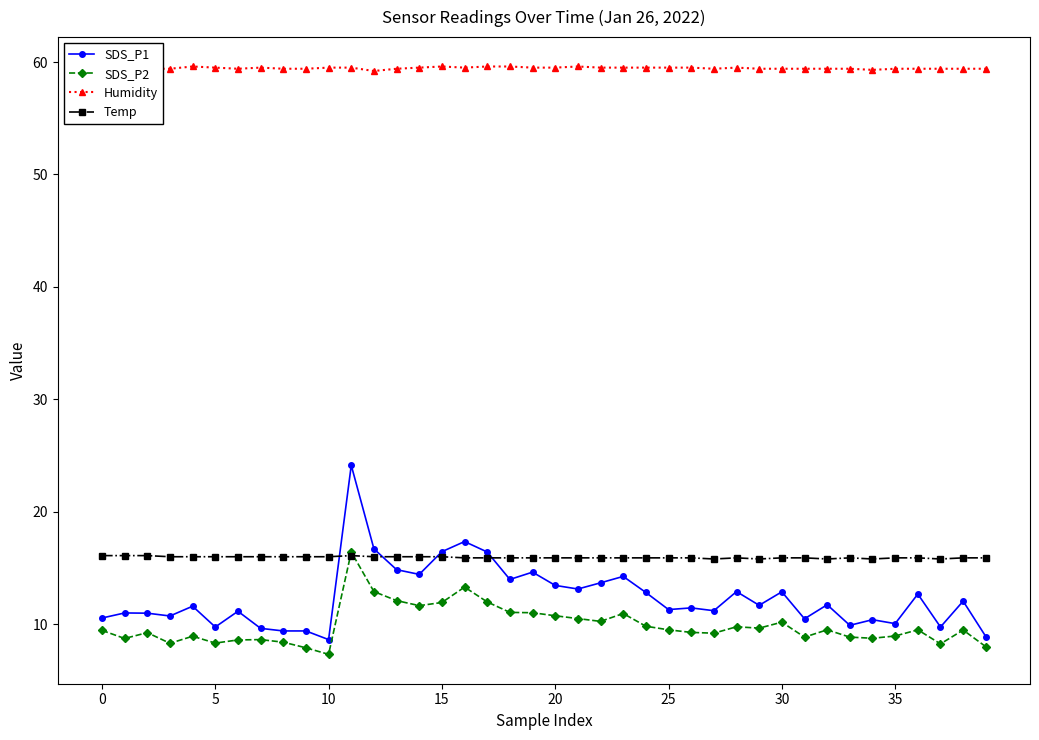

Which series has the widest spread of values?

SDS_P1